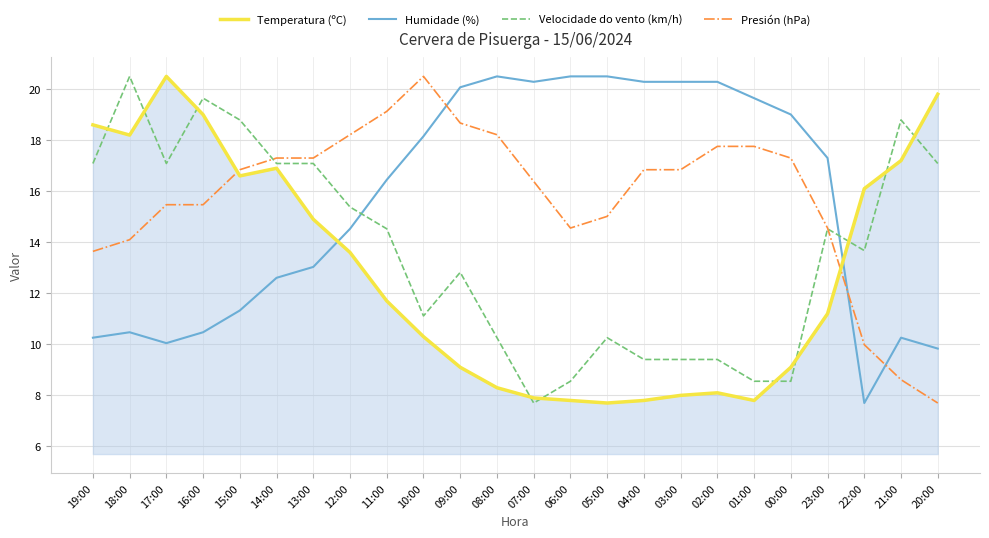

What is the difference between the second highest and second lowest values in the Humidade (%) series?

10.7